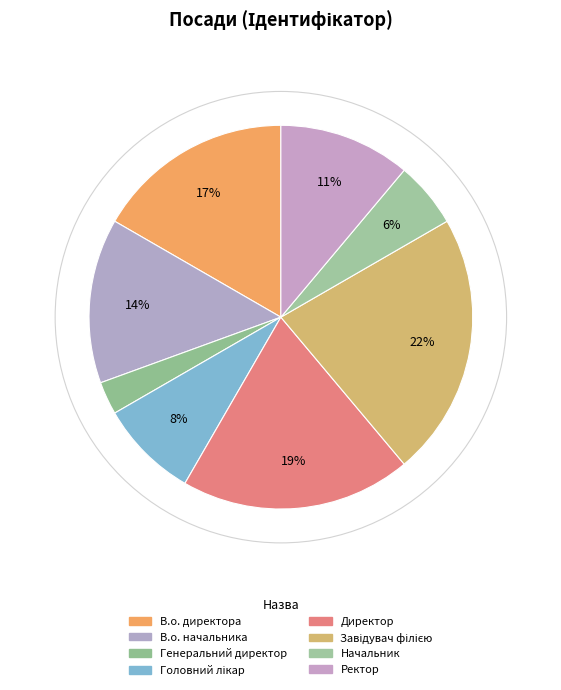

To the nearest percent, what is the average slice percentage?

12%